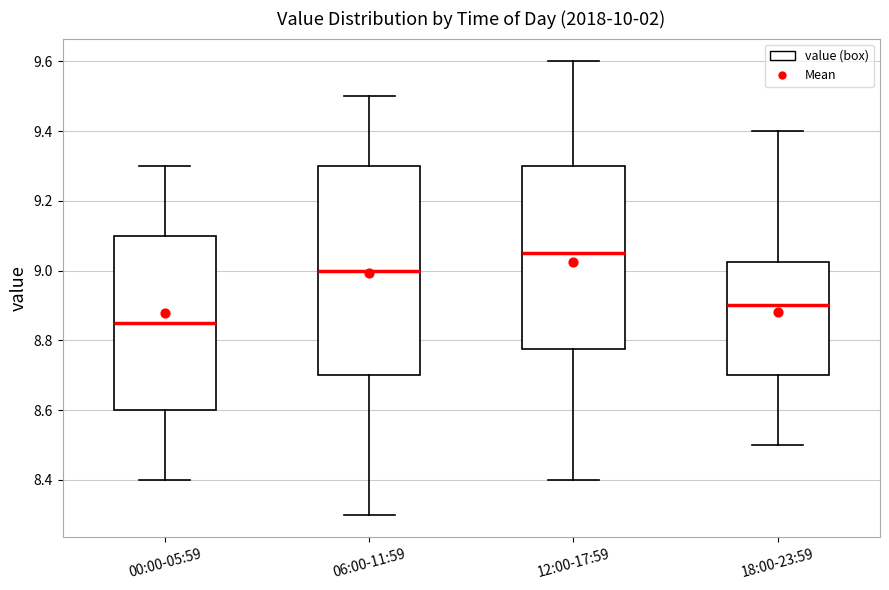

Which box has the highest median line?

12:00-17:59